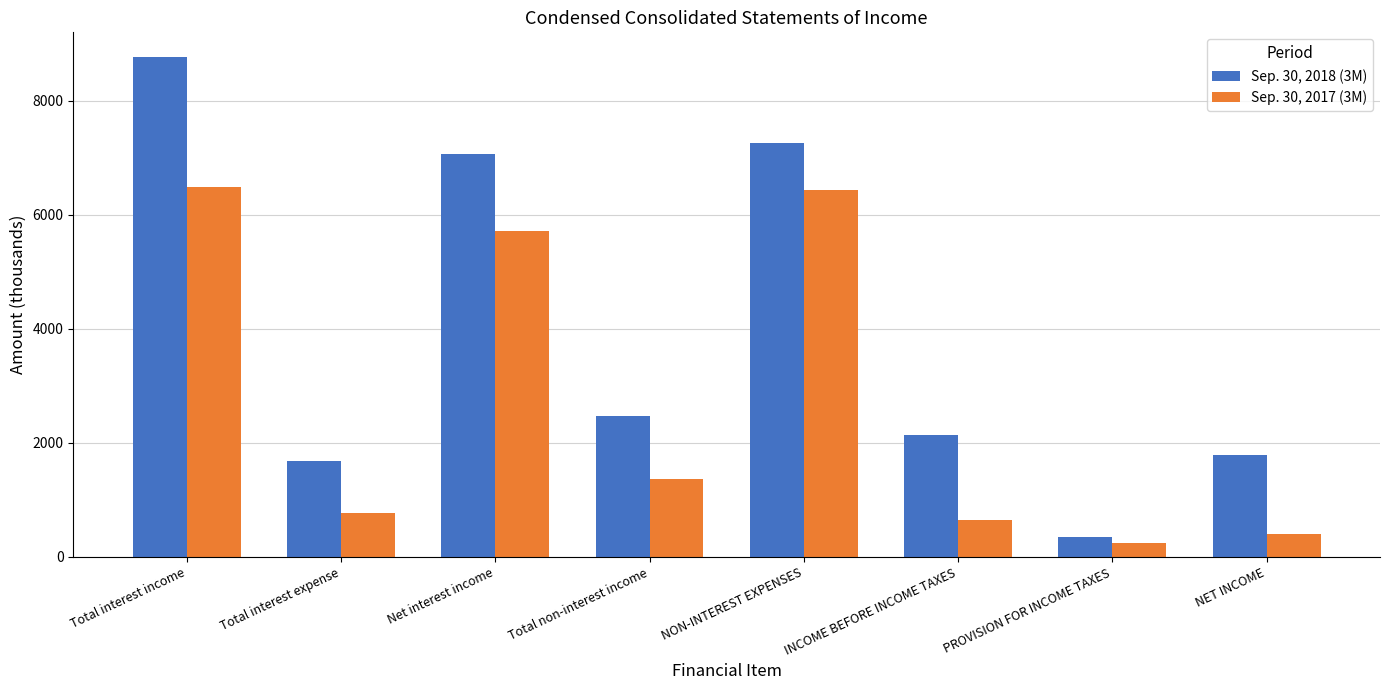

At which label is Sep. 30, 2018 (3M) closest to 4555?

Total non-interest income